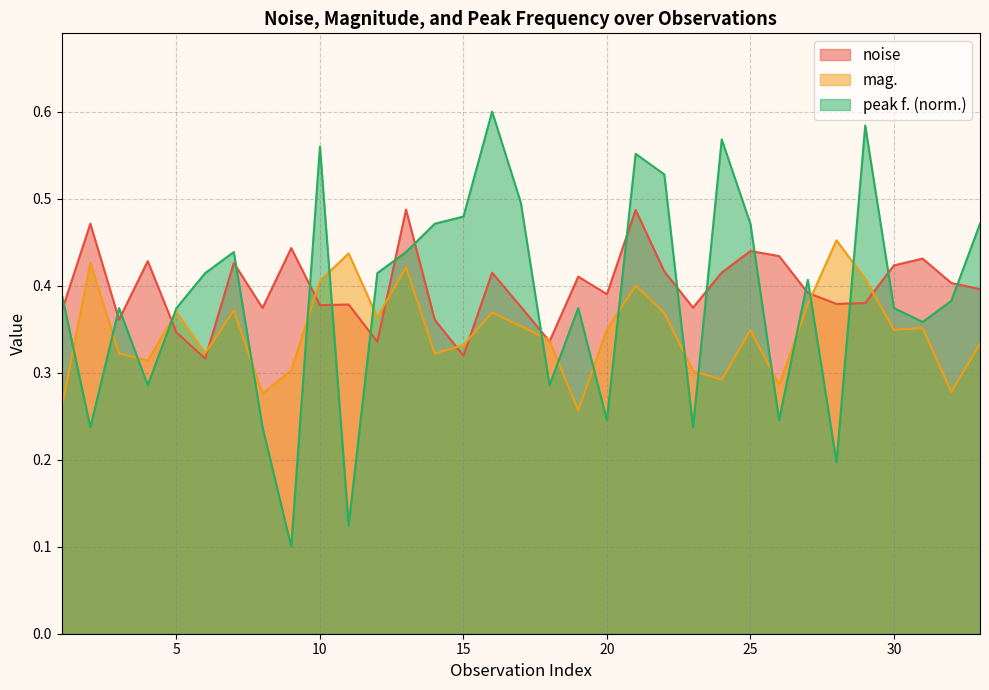

Which series has the largest range (max minus min)?

peak f. (norm.)